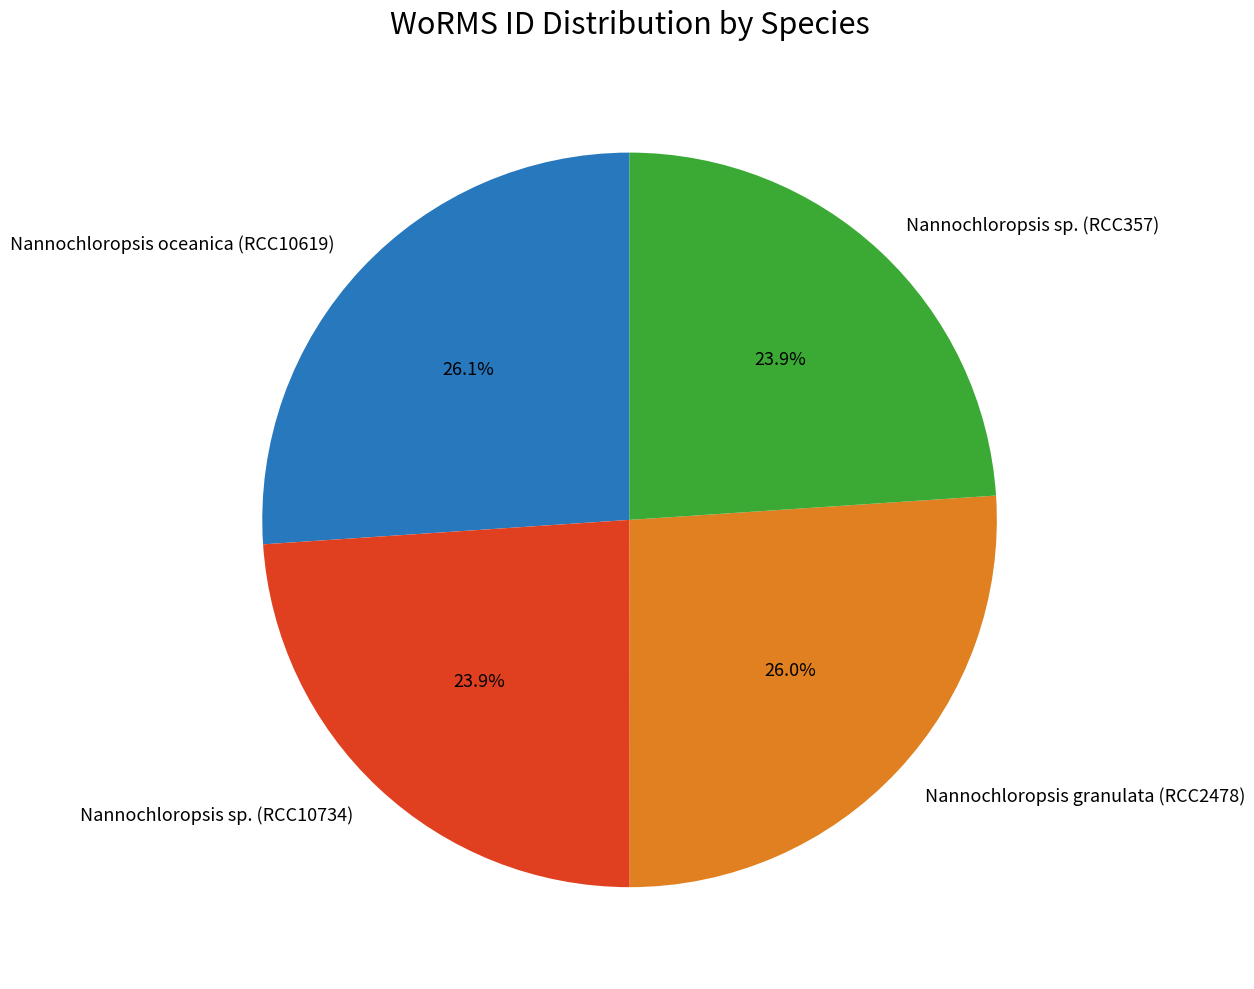

What portion of the pie excludes Nannochloropsis oceanica (RCC10619)?

73.9%